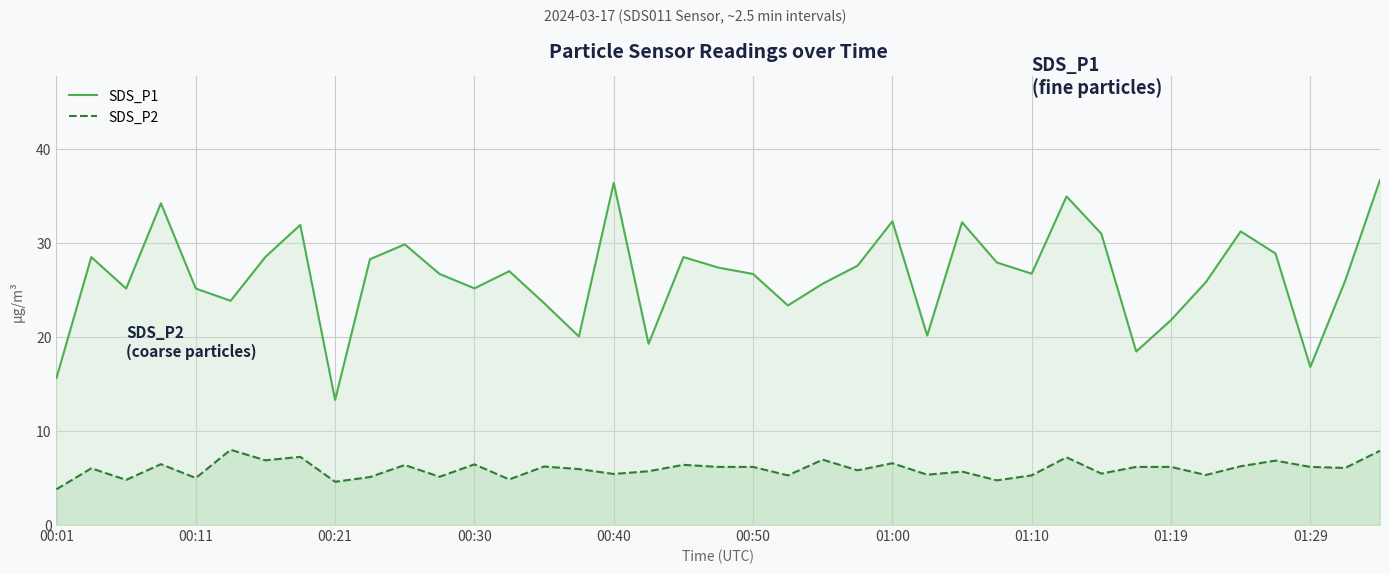

In SDS_P2, how many points are higher than both neighbors (excluding endpoints)?

13